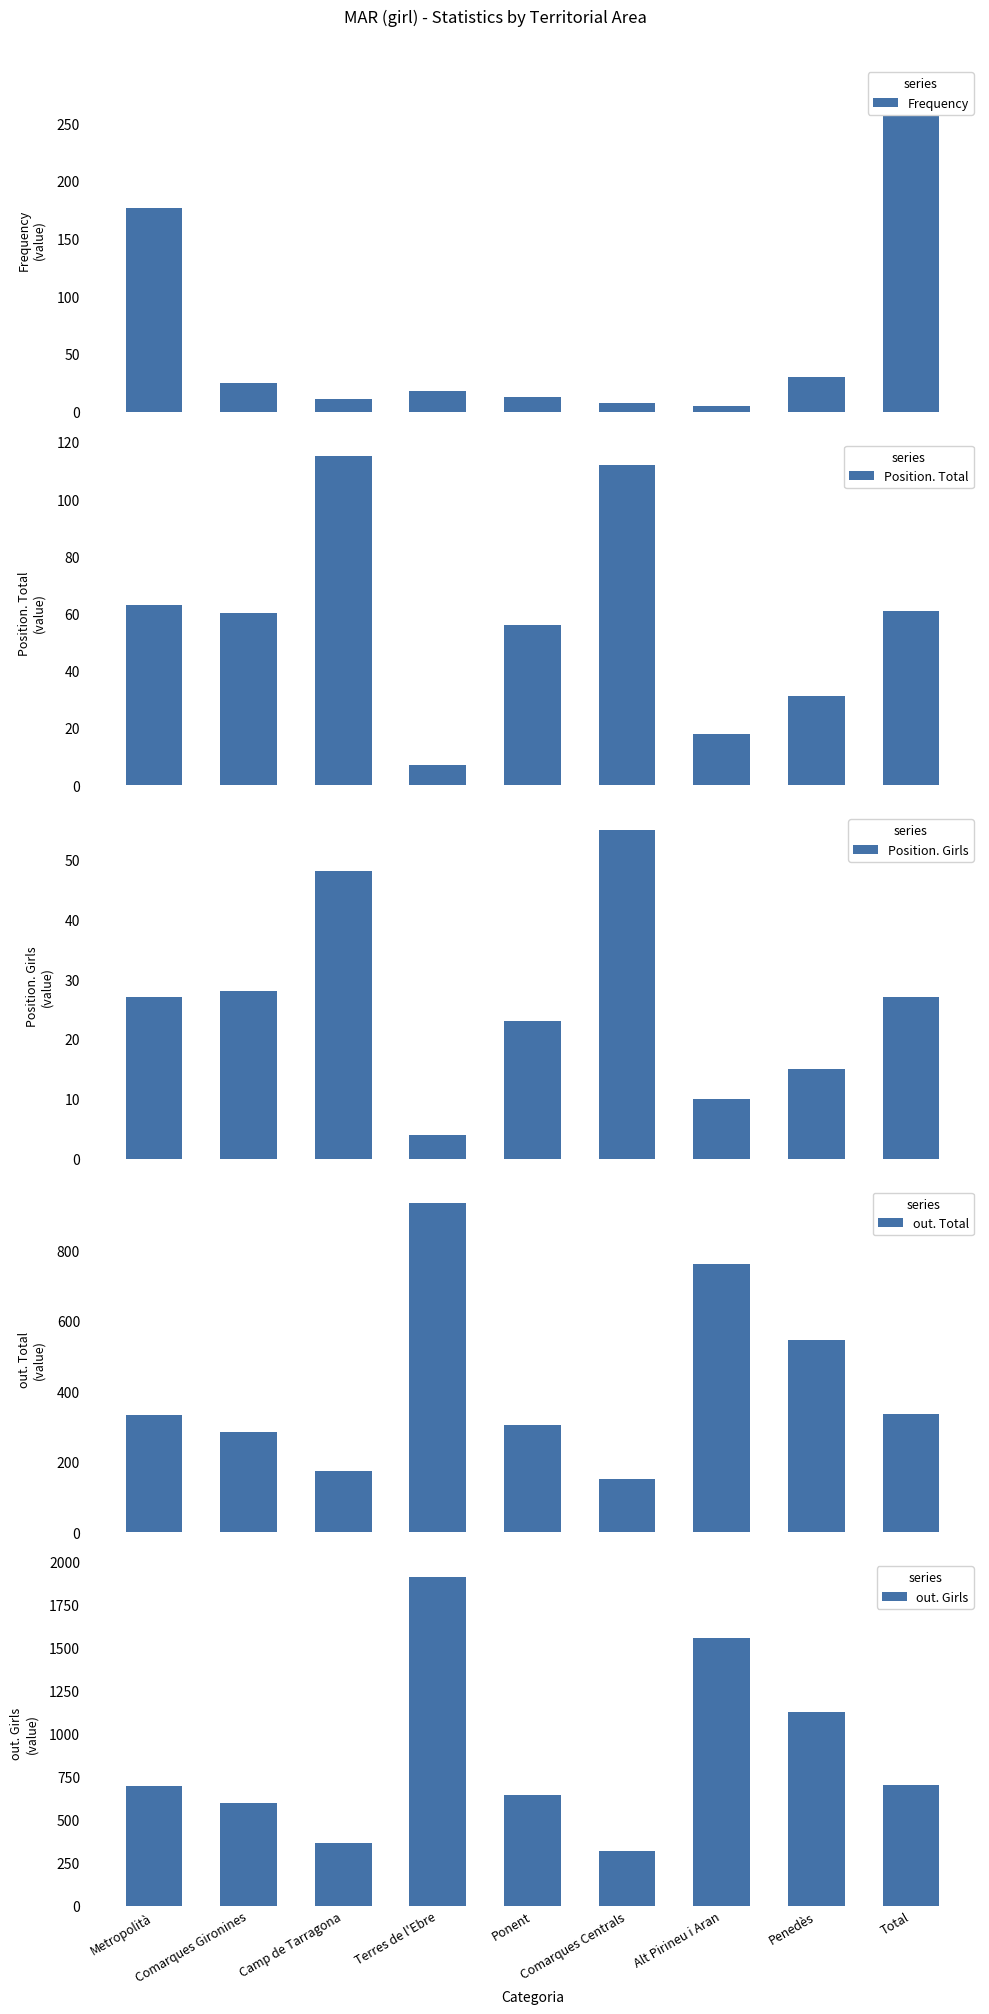

What is the total value across all series at Ponent?

1041